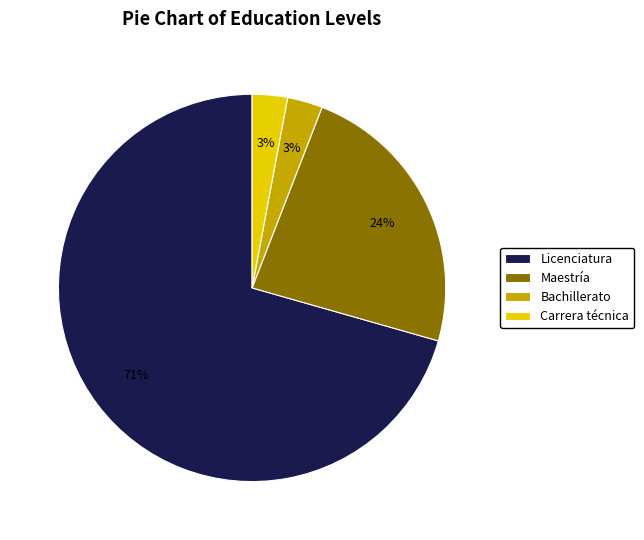

The Licenciatura slice represents 71% of the pie. True or false?

True